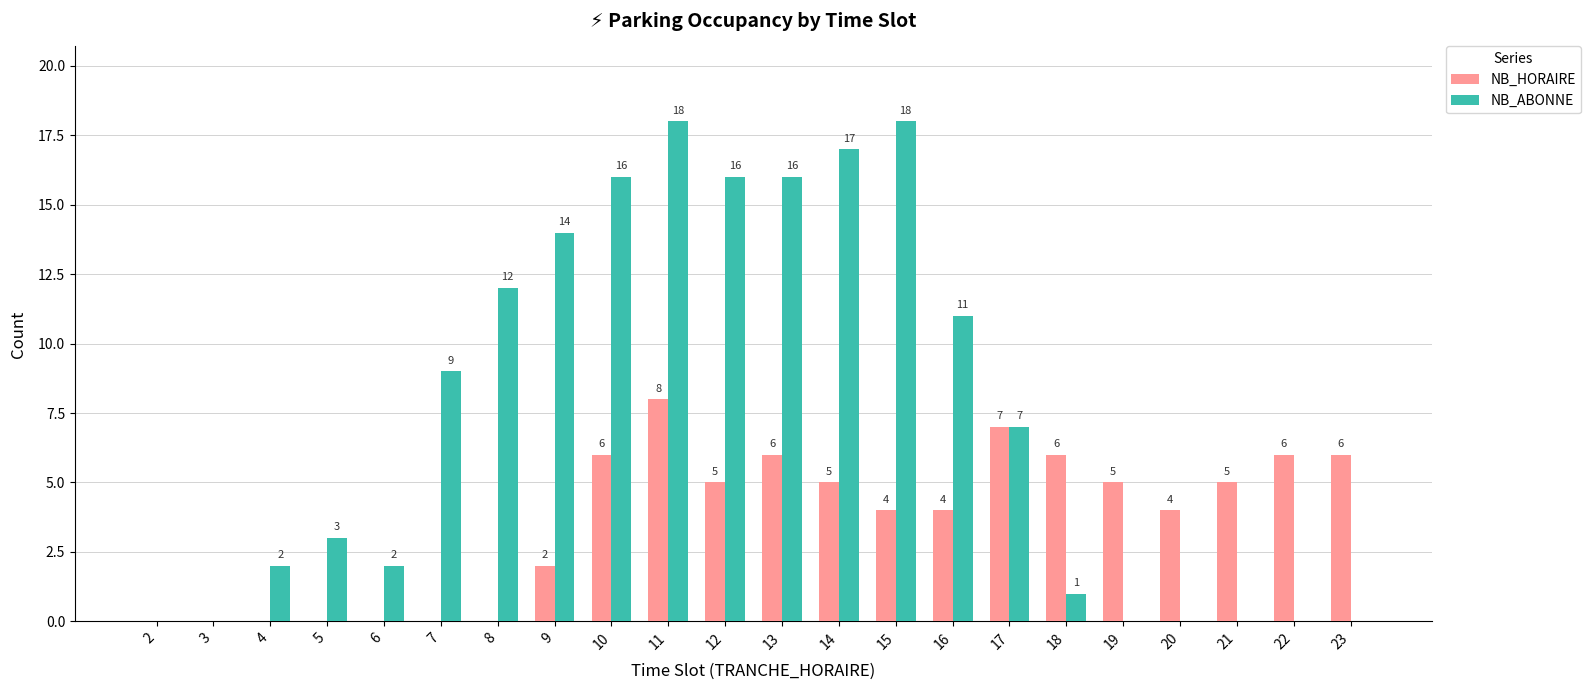

Is it true that NB_HORAIRE equals 0 at 5?

True